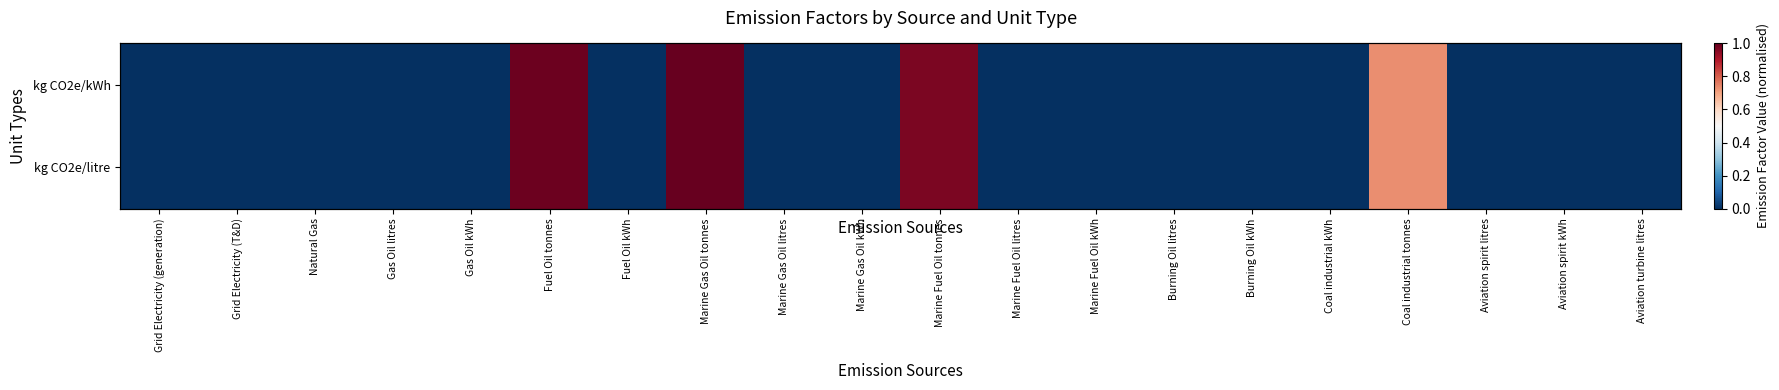

How many values in the kg CO2e/litre series exceed 0?

19